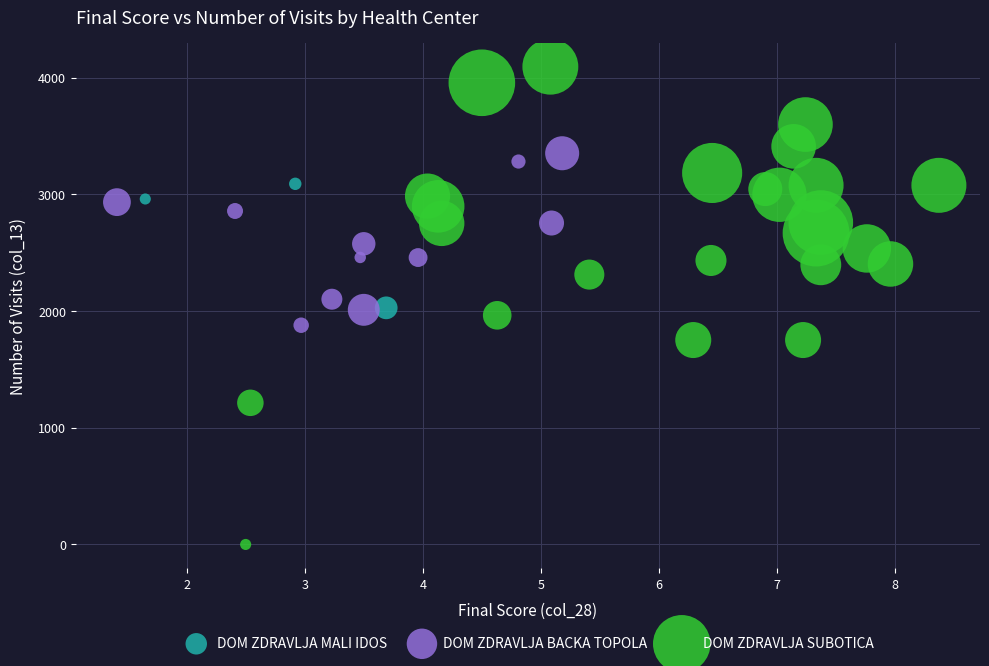

Which series has the largest Y range (max minus min)?

DOM ZDRAVLJA SUBOTICA